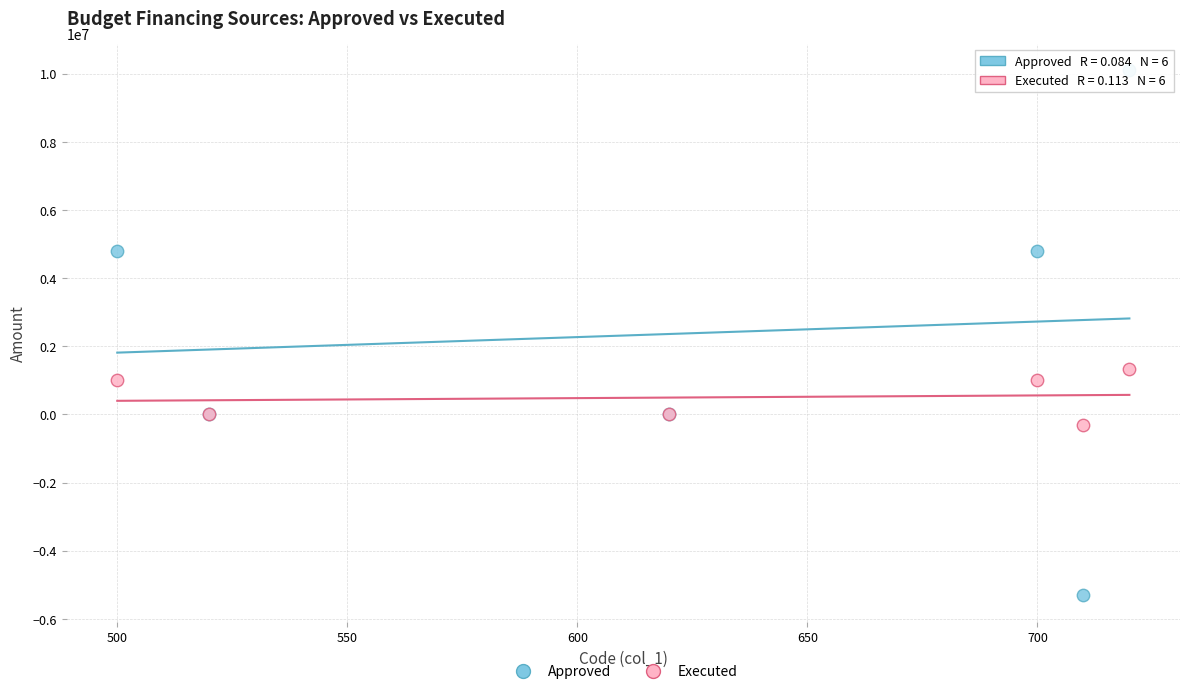

Which series contains the highest Y value?

Approved